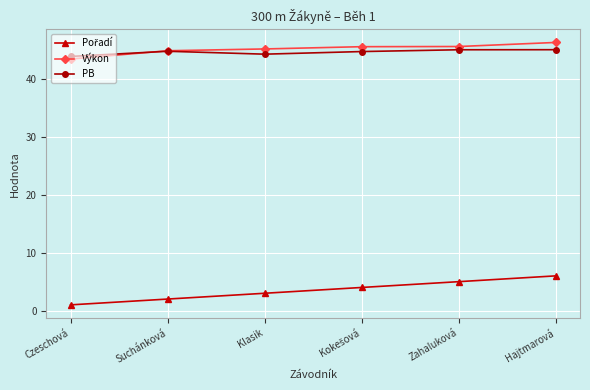

The value of PB at Klasik is 63.0. True or false?

False